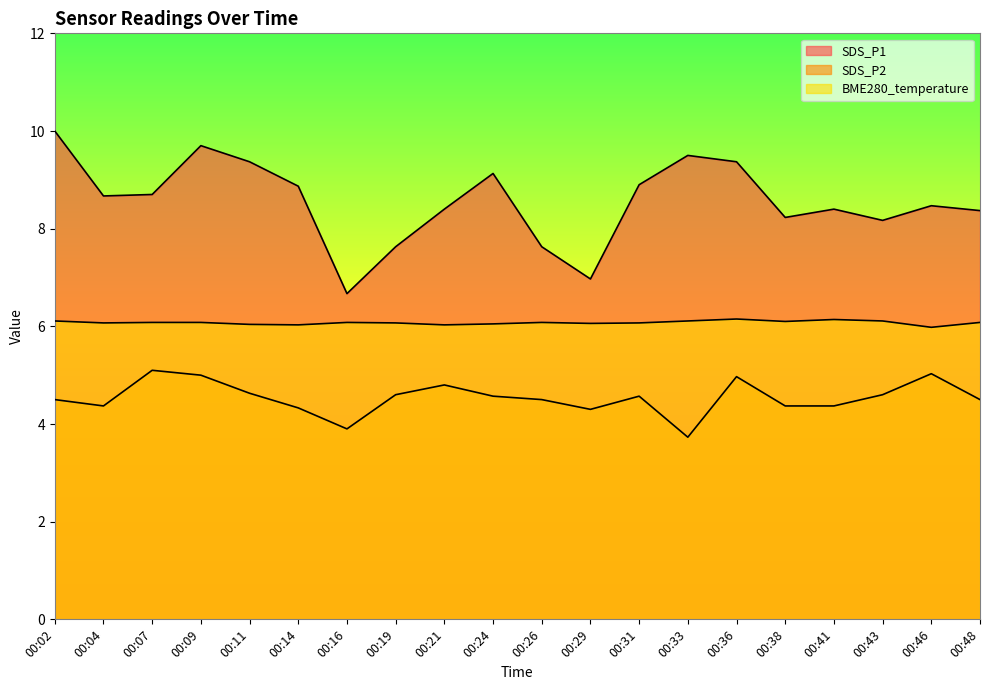

True or false: SDS_P1 has more than 1 points higher than both neighbors.

True